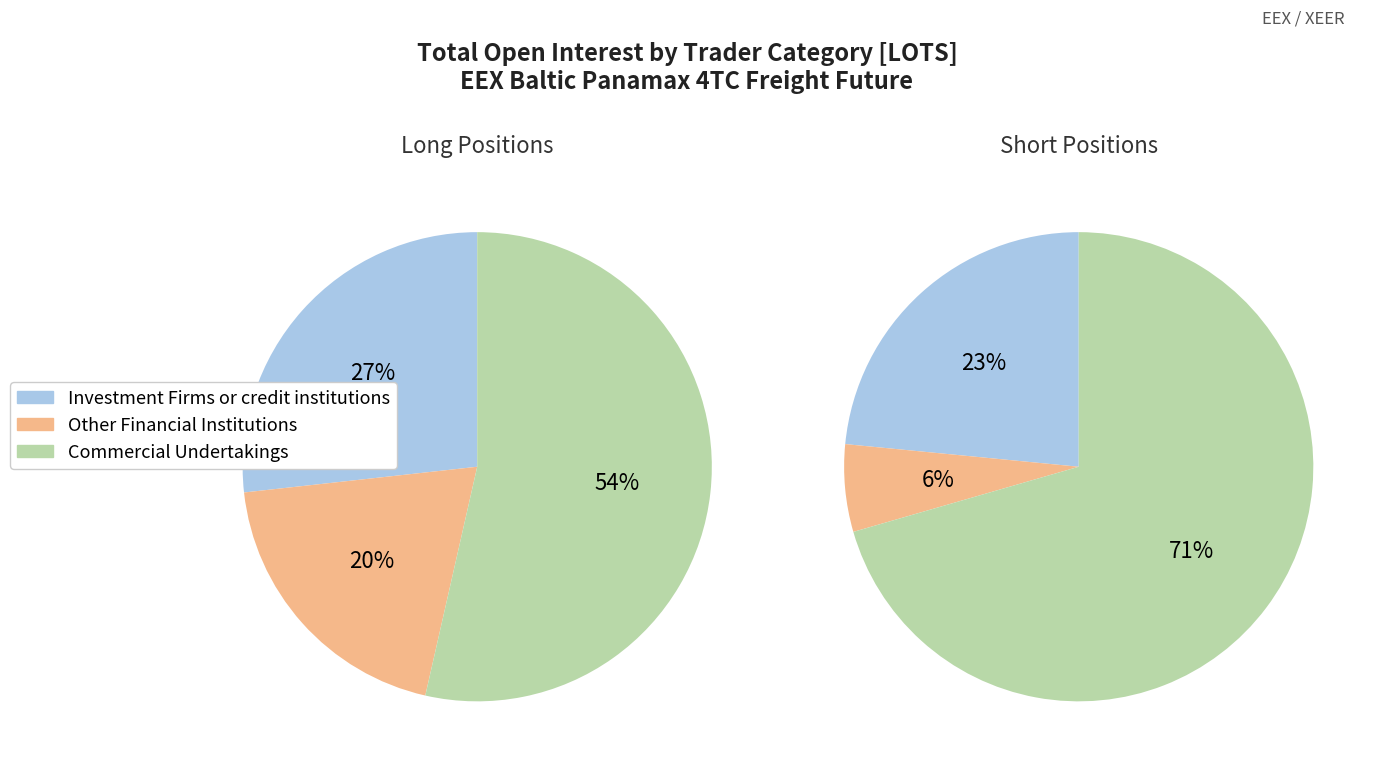

Is Investment Firms or credit institutions the majority of the pie?

No